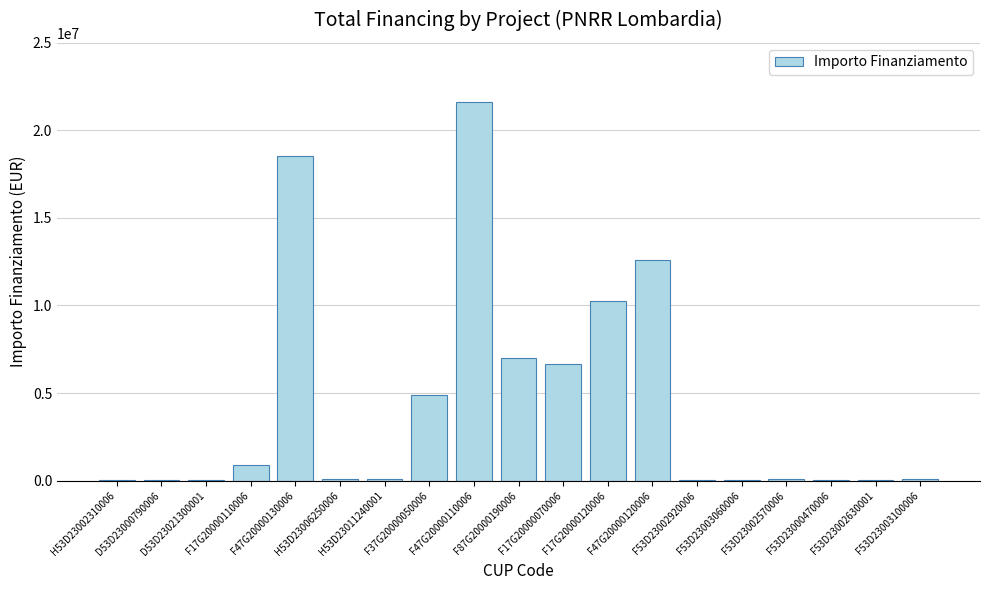

What is the difference between the values at F53D23003060006 and F53D23003100006?

31070.1